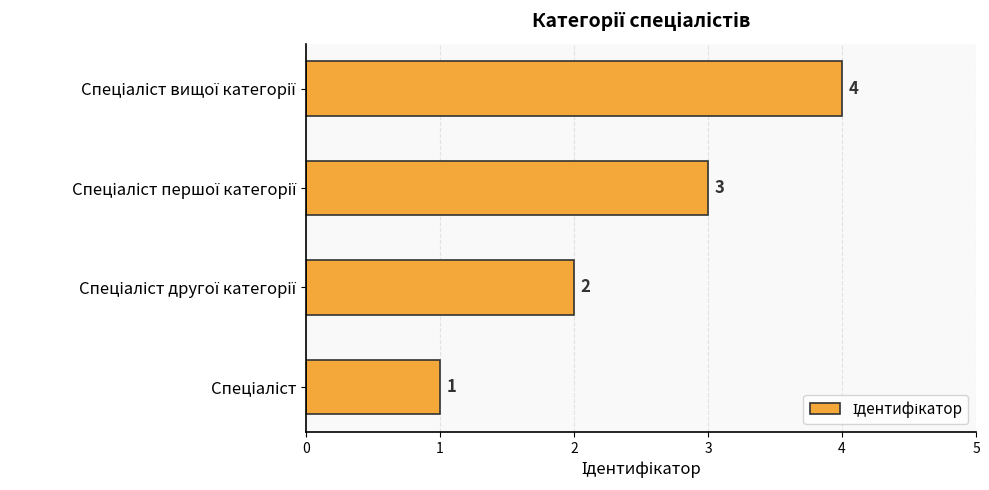

What is the greatest value displayed?

4